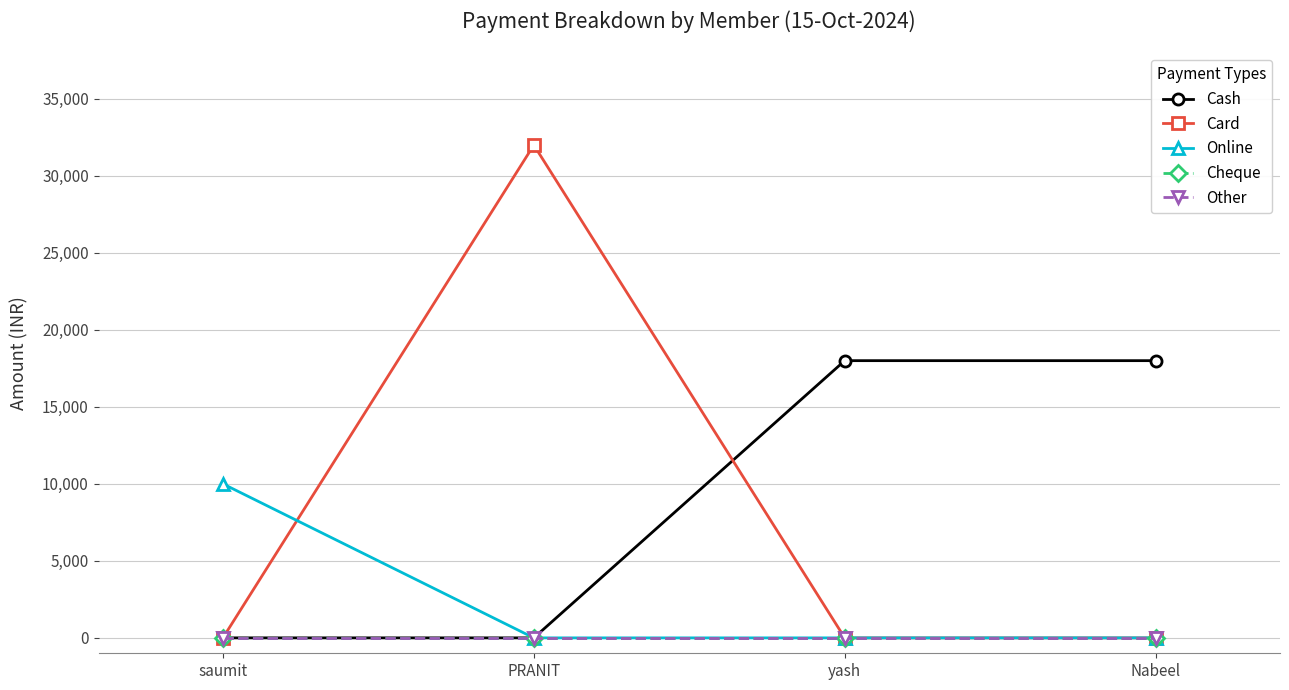

How many Cash values are between 0 and 18000?

4